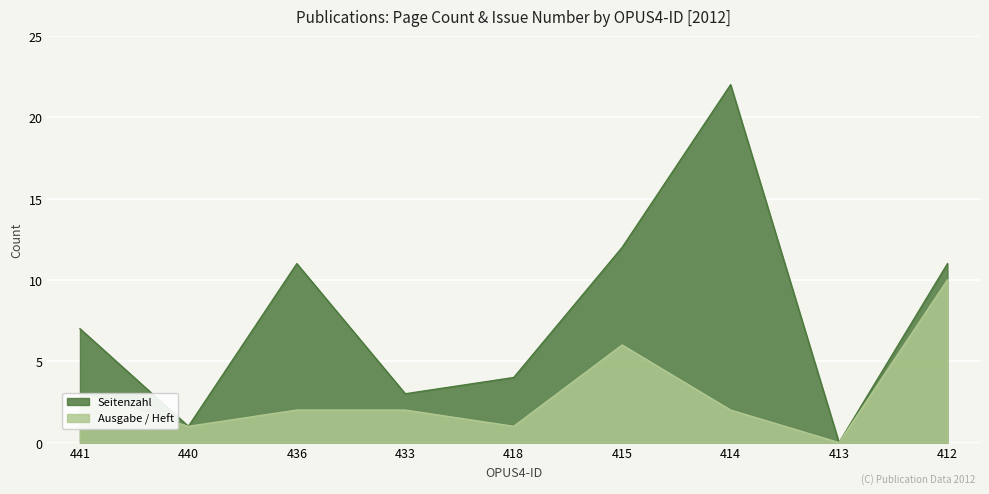

What is the difference between the second highest and second lowest values in the Ausgabe / Heft series?

5